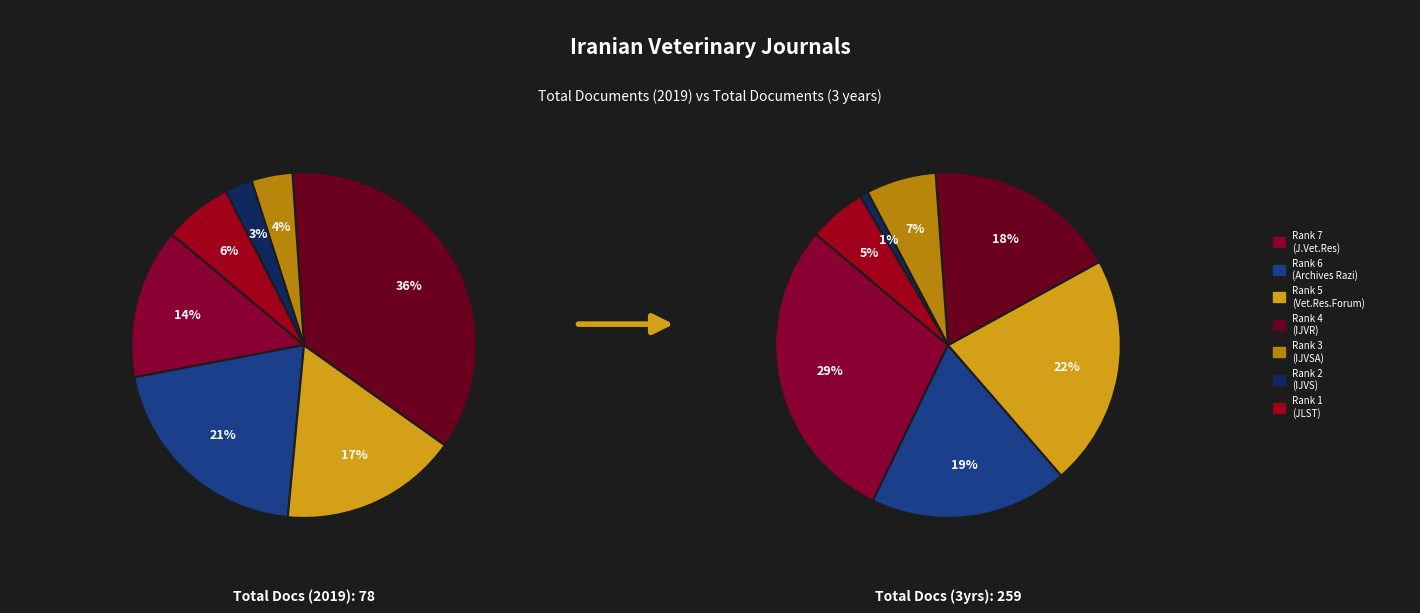

Do Iranian Journal of Veterinary Research and Journal of Livestock Science together represent more than half of the pie?

No